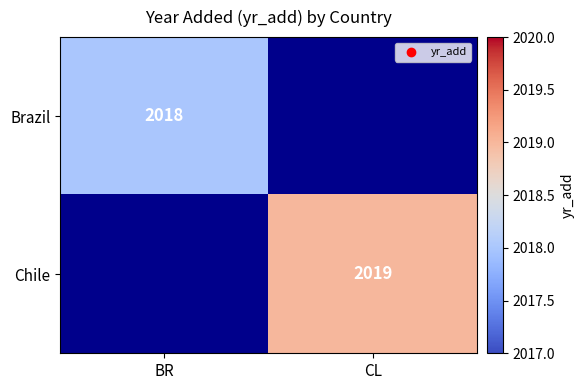

The Chile series shows 407 at CL. True or false?

False